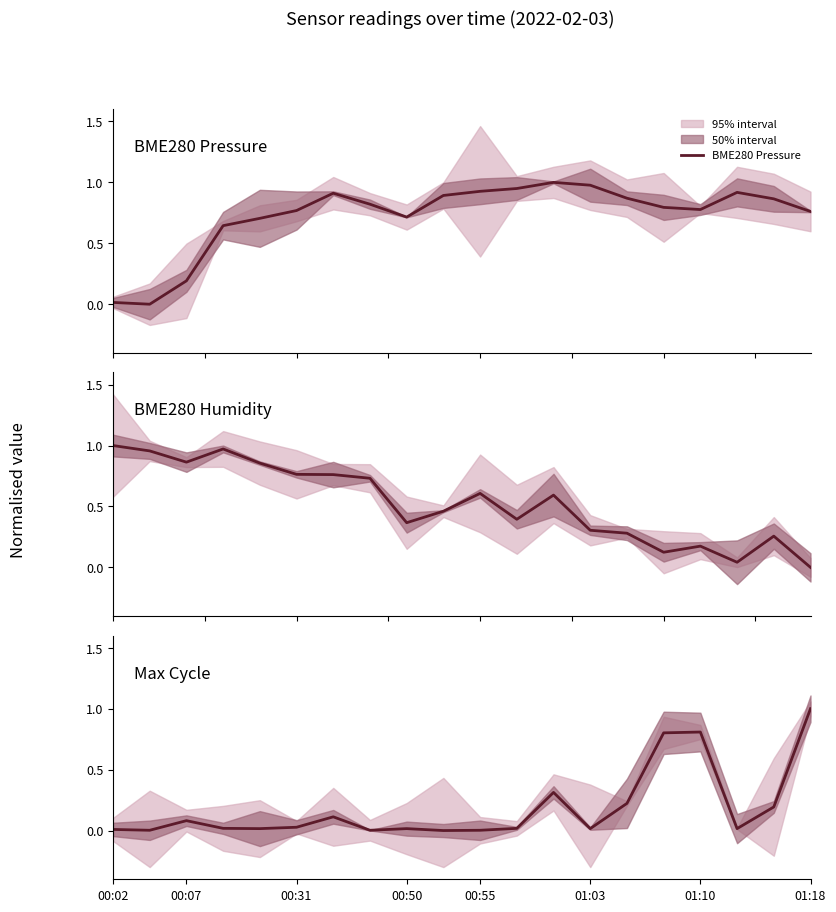

True or false: BME280 Pressure has more than 1 points higher than both neighbors.

True